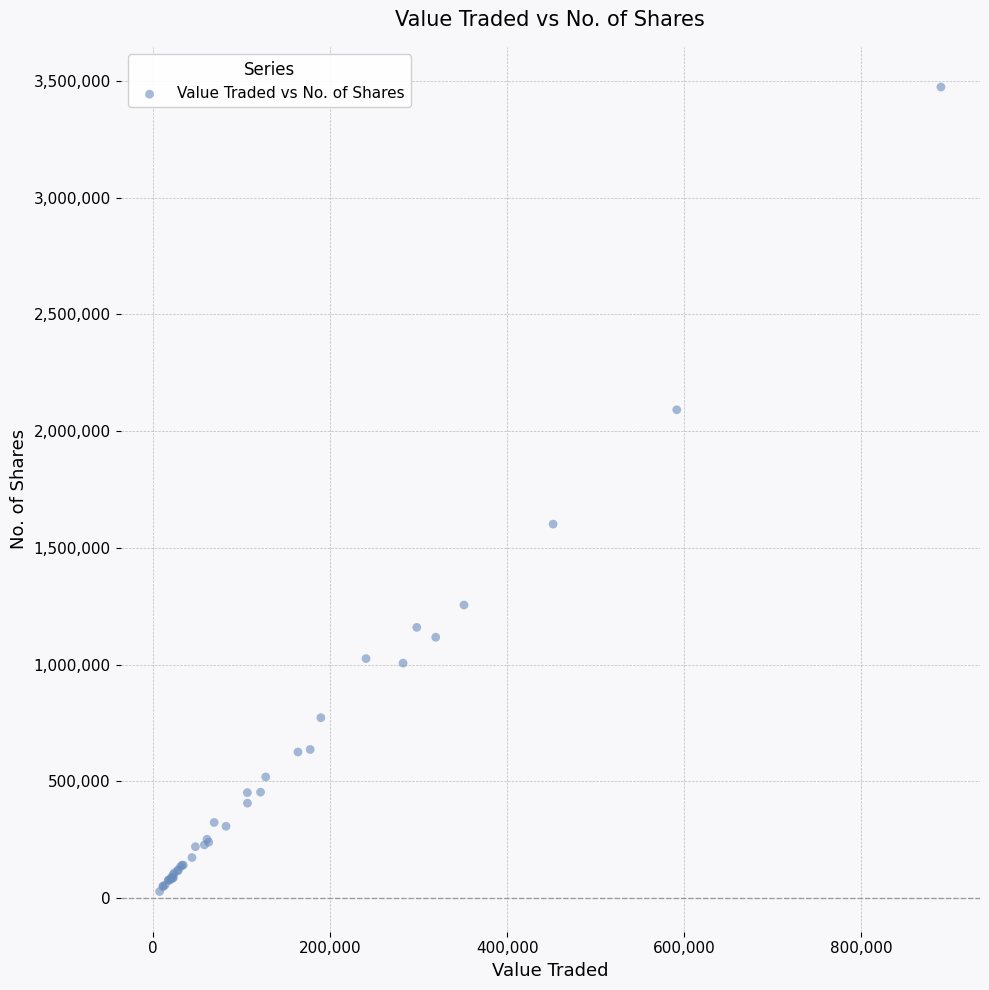

What Y value in the scatter plot is closest to 1751086?

1601902